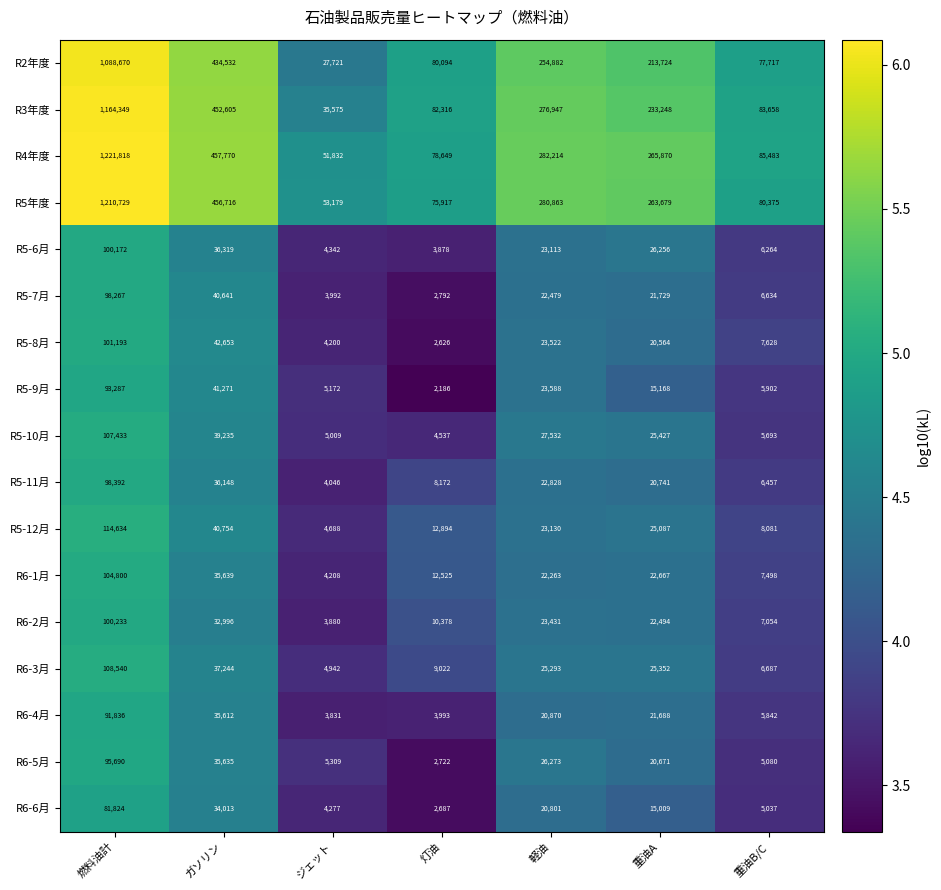

At 重油B/C, list the series in order from largest to smallest.

R4年度, R3年度, R5年度, R2年度, R5-12月, R5-8月, R6-1月, R6-2月, R6-3月, R5-7月, R5-11月, R5-6月, R5-9月, R6-4月, R5-10月, R6-5月, R6-6月